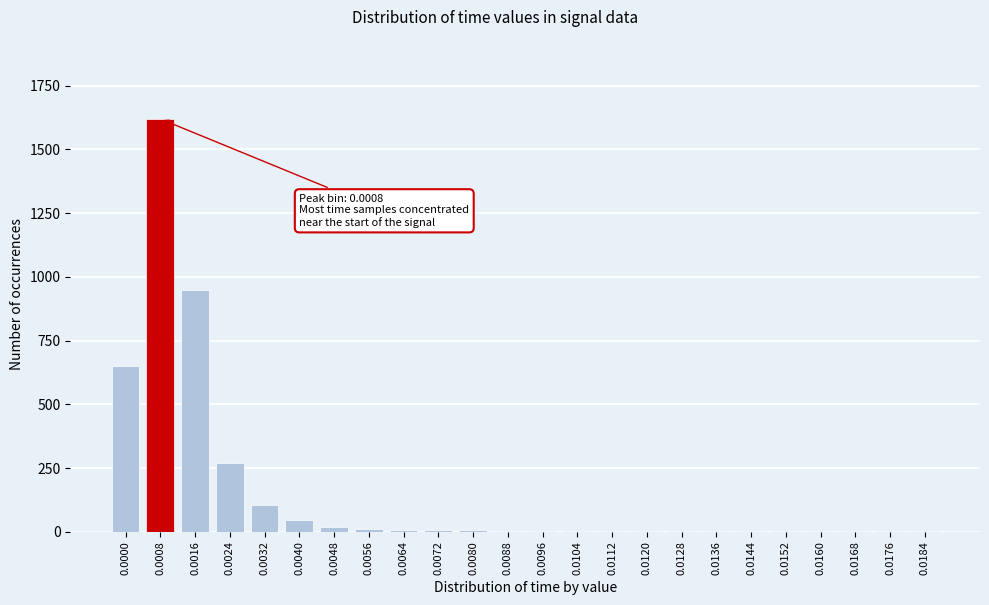

What is the maximum value shown in the chart?

1620